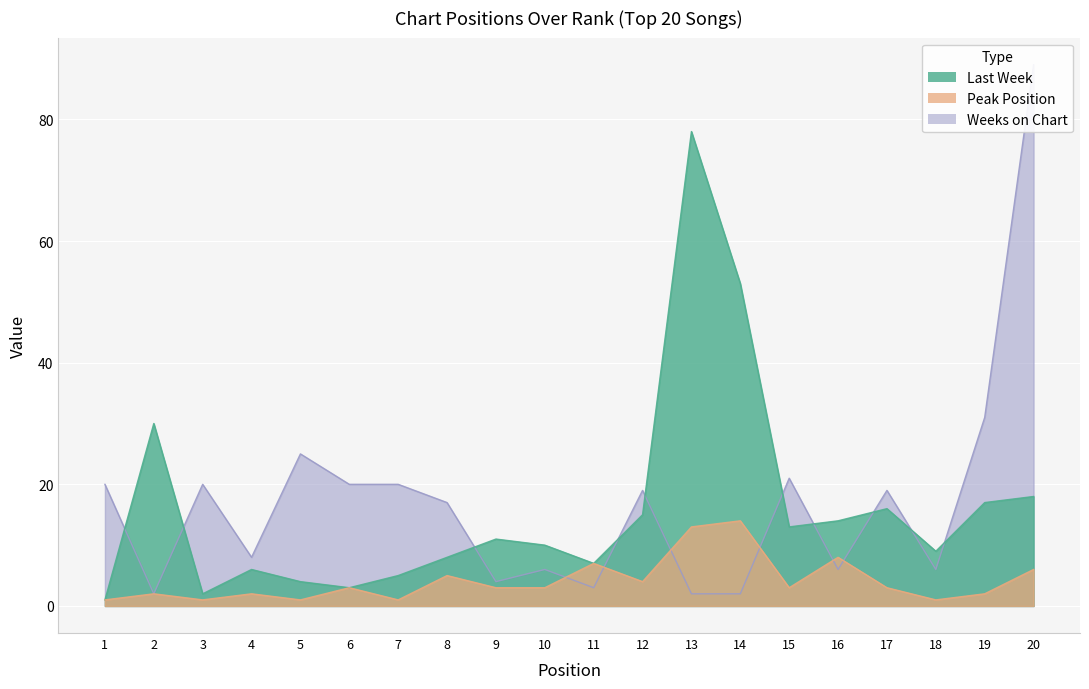

True or false: Peak Position and Last Week cross at least once.

False